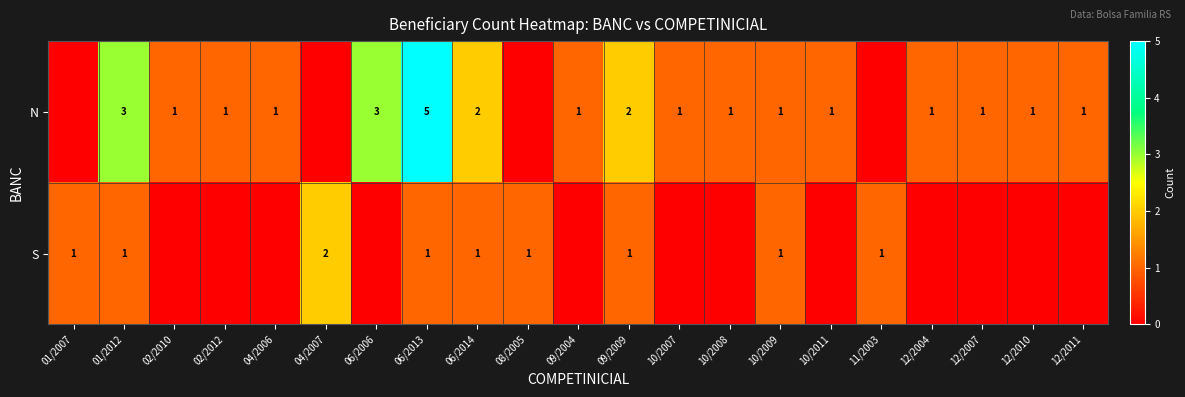

What is the difference between the N values at 02/2010 and 06/2013?

4